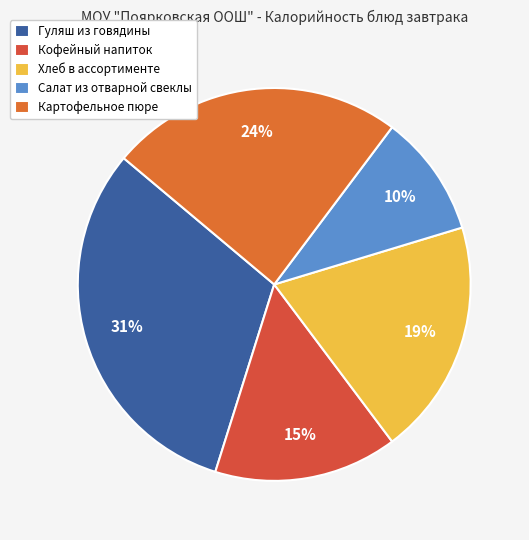

To the nearest percent, what is the difference between the largest and smallest slice percentages?

21%